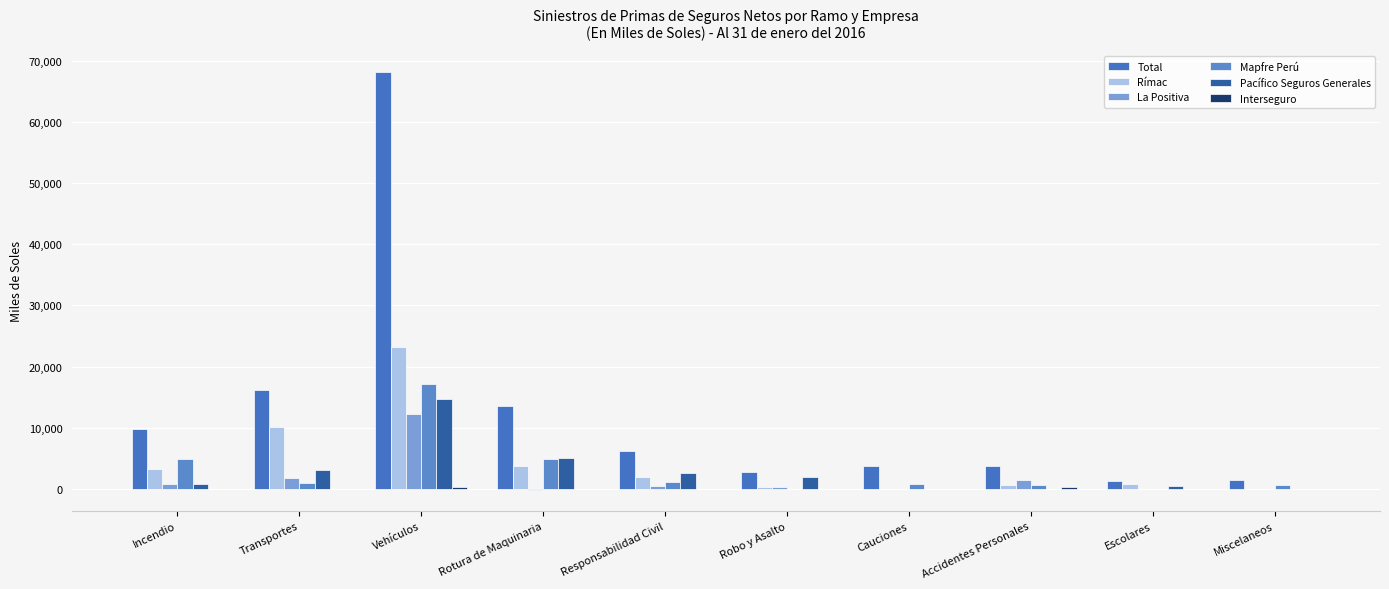

Are the bars grouped side by side (vs. stacked)?

Yes